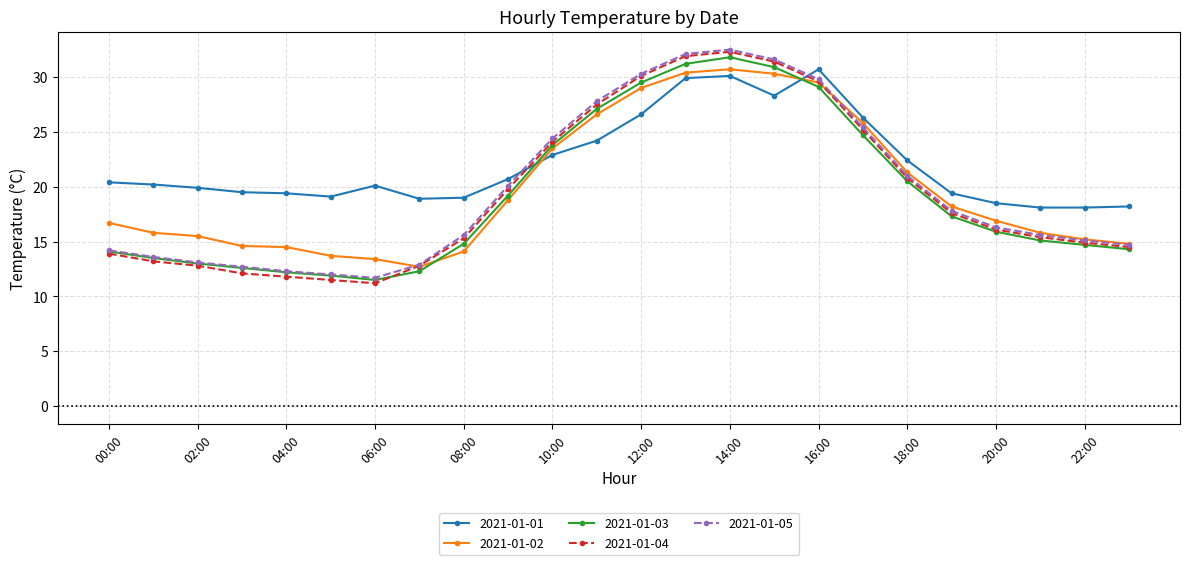

Which series has the widest spread of values?

2021-01-04